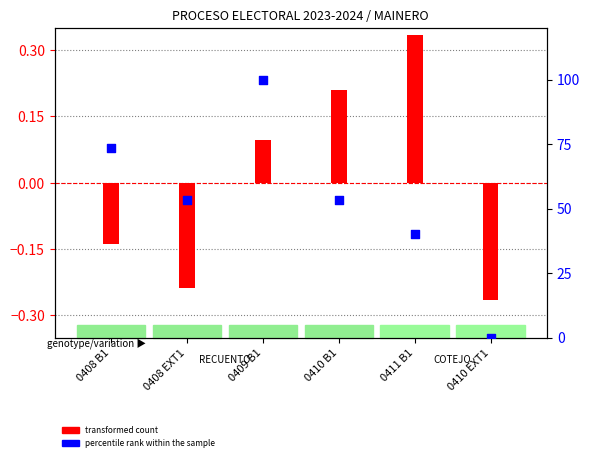

What are all the series names shown in the legend?

transformed count, percentile rank within the sample